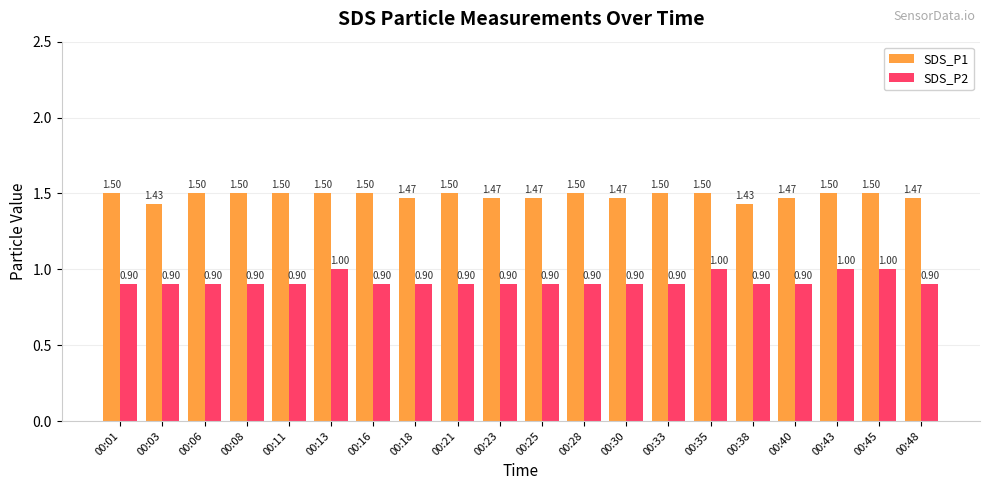

At 00:35, list the series in order from smallest to largest.

SDS_P2, SDS_P1